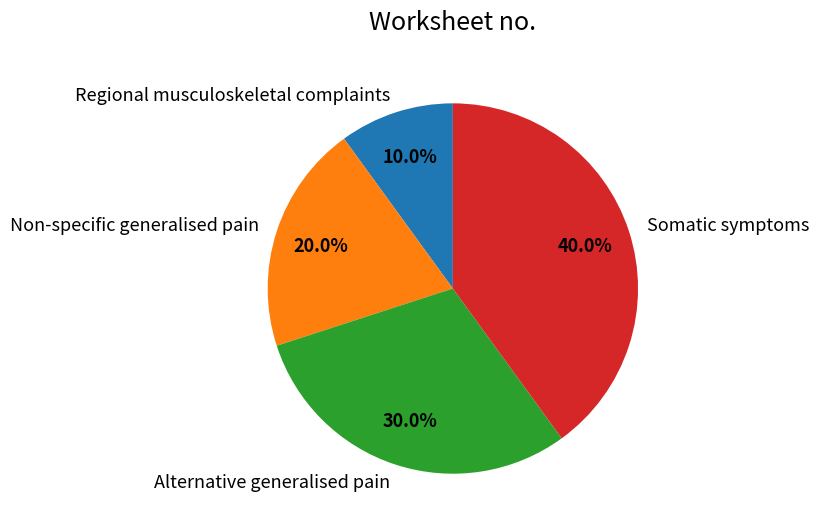

Which category has the smallest portion of the pie?

Regional musculoskeletal complaints